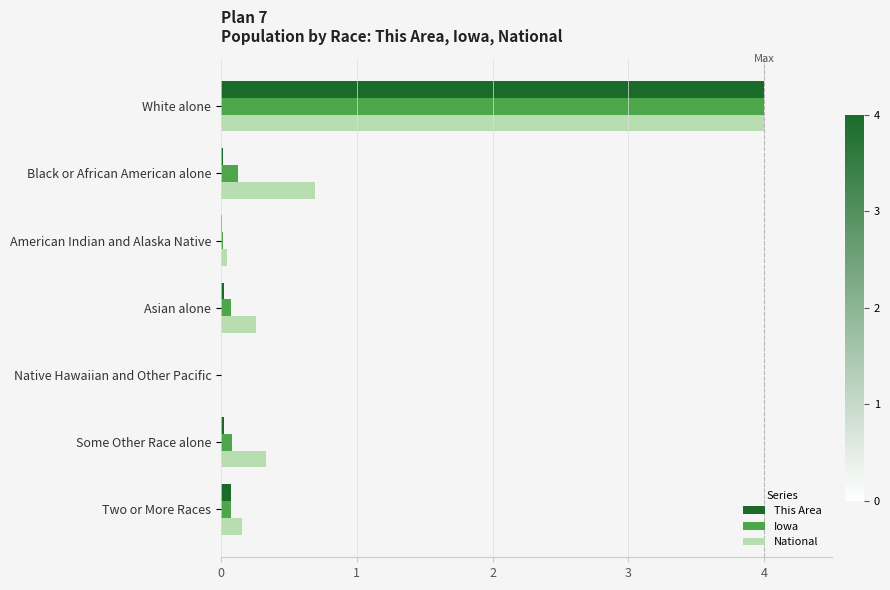

What are all the series names shown in the legend?

This Area, Iowa, National